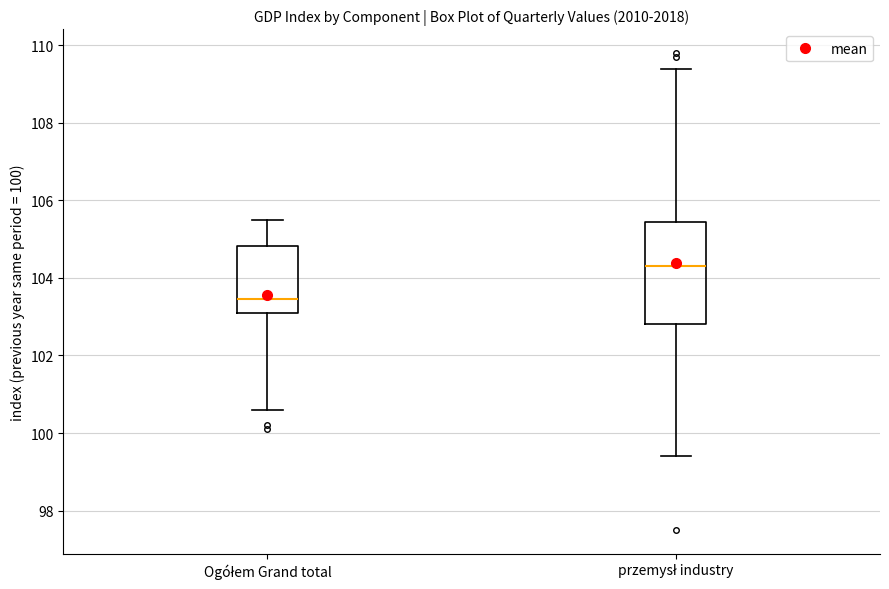

Which box has the highest median line?

przemysł industry